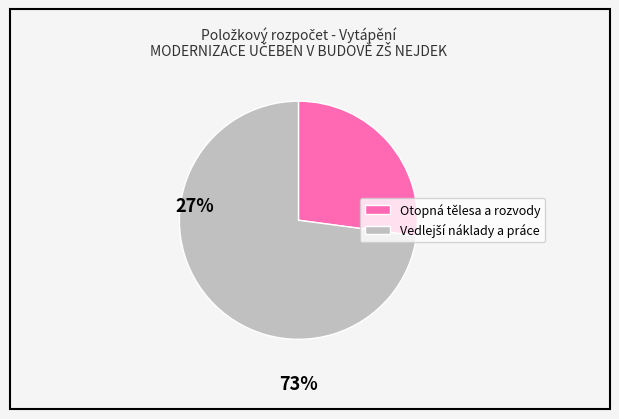

Does any single category account for the majority?

Yes